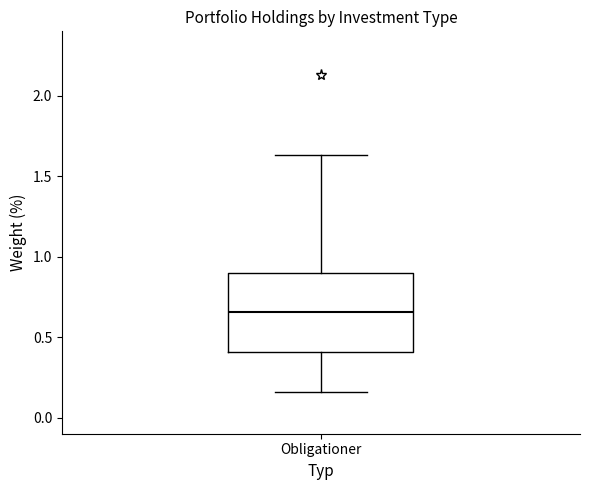

Where does the median line of the box for Obligationer sit on the y-axis? The values are not printed on the chart, so give them approximately, as read against the axis.

0.65